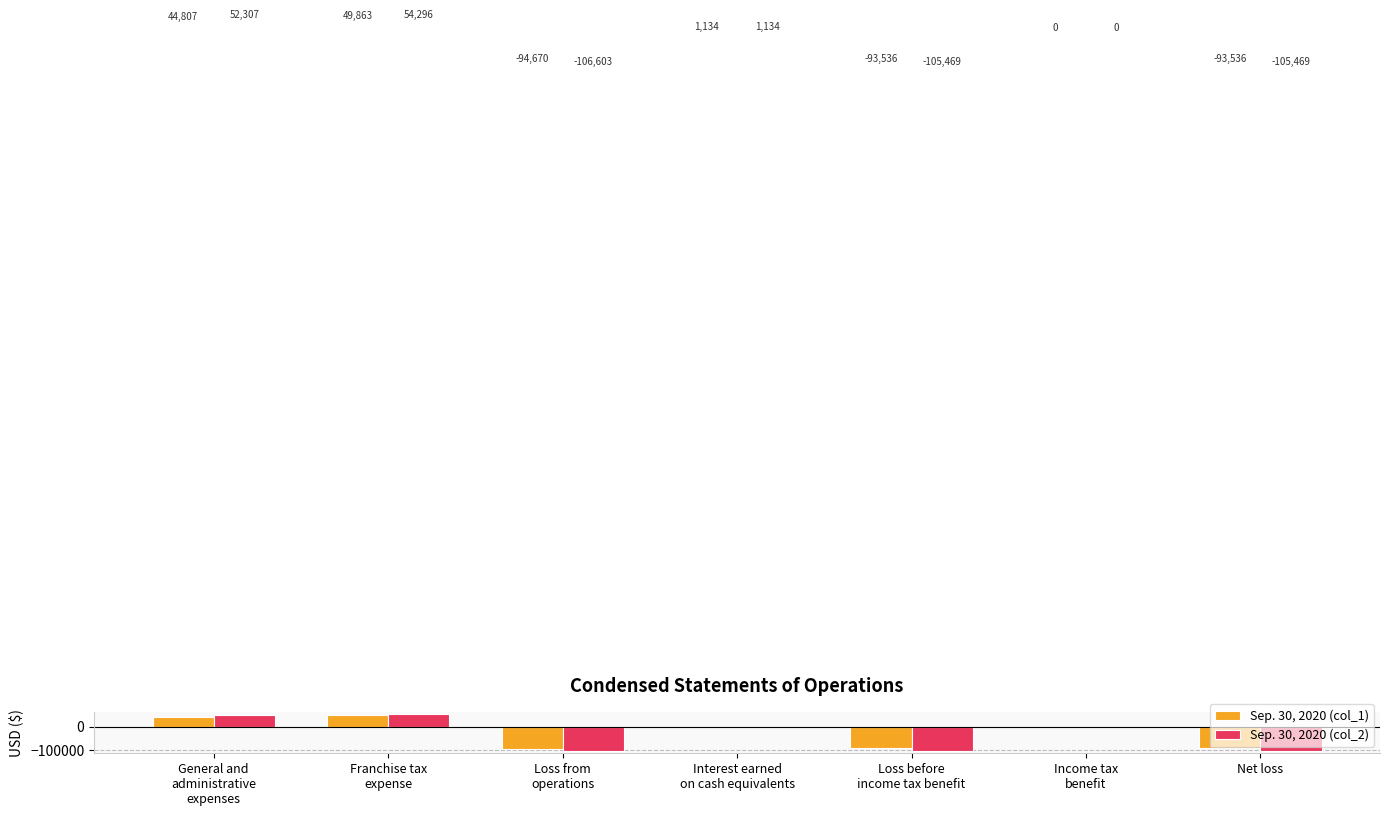

Is it true that Sep. 30, 2020 (col_2) equals -105469 at Net loss?

True